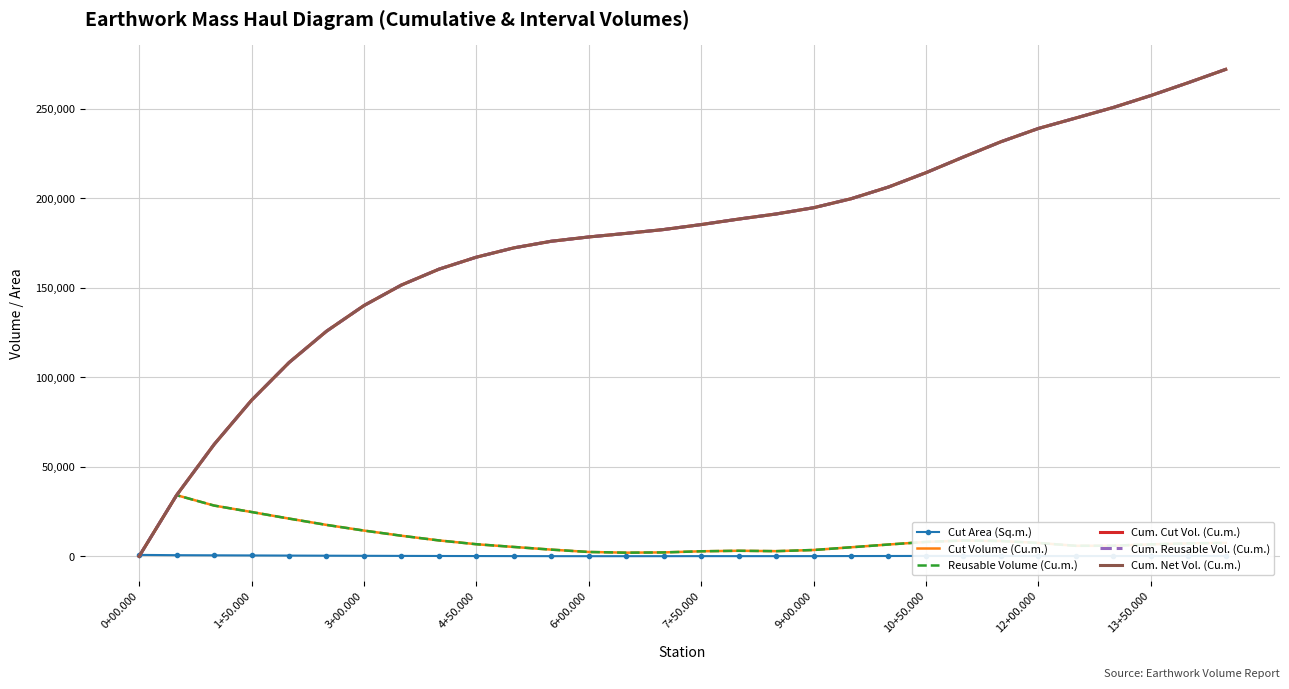

At which category is the sum across all series the highest?

29